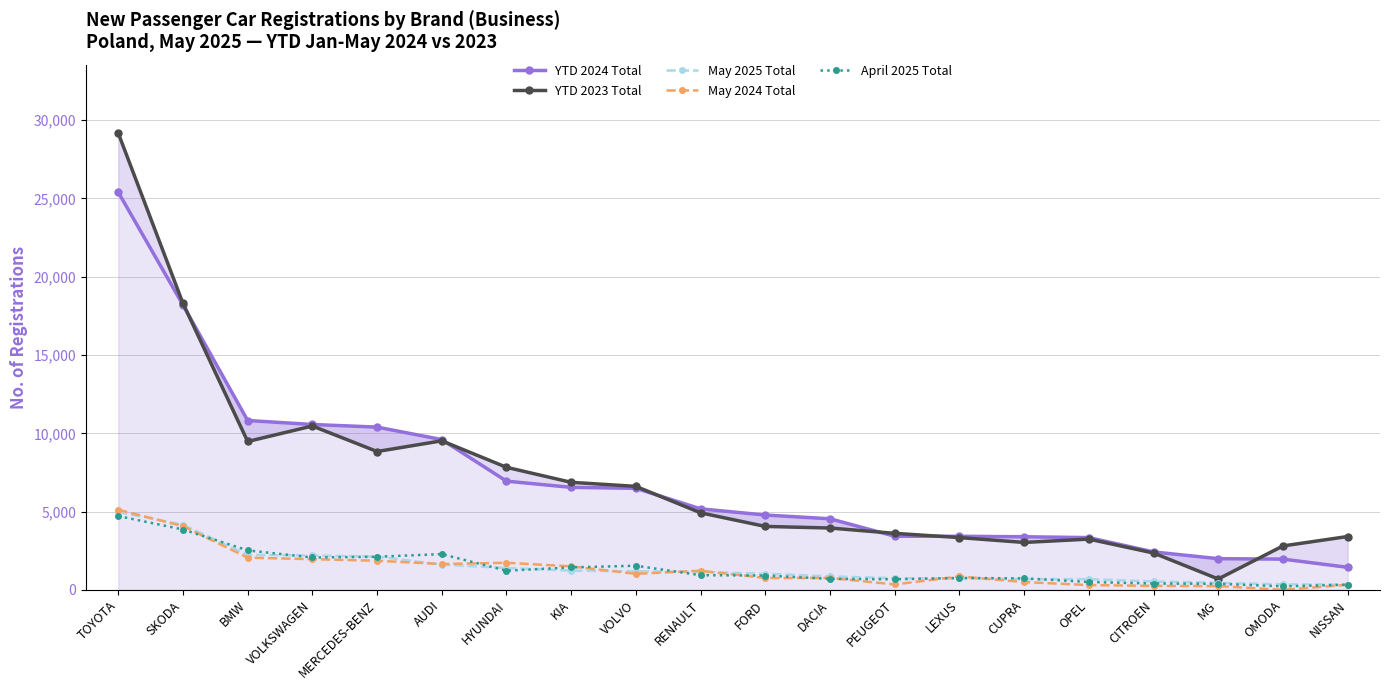

What is the difference between the second highest and minimum values in the YTD 2024 Total series?

16758